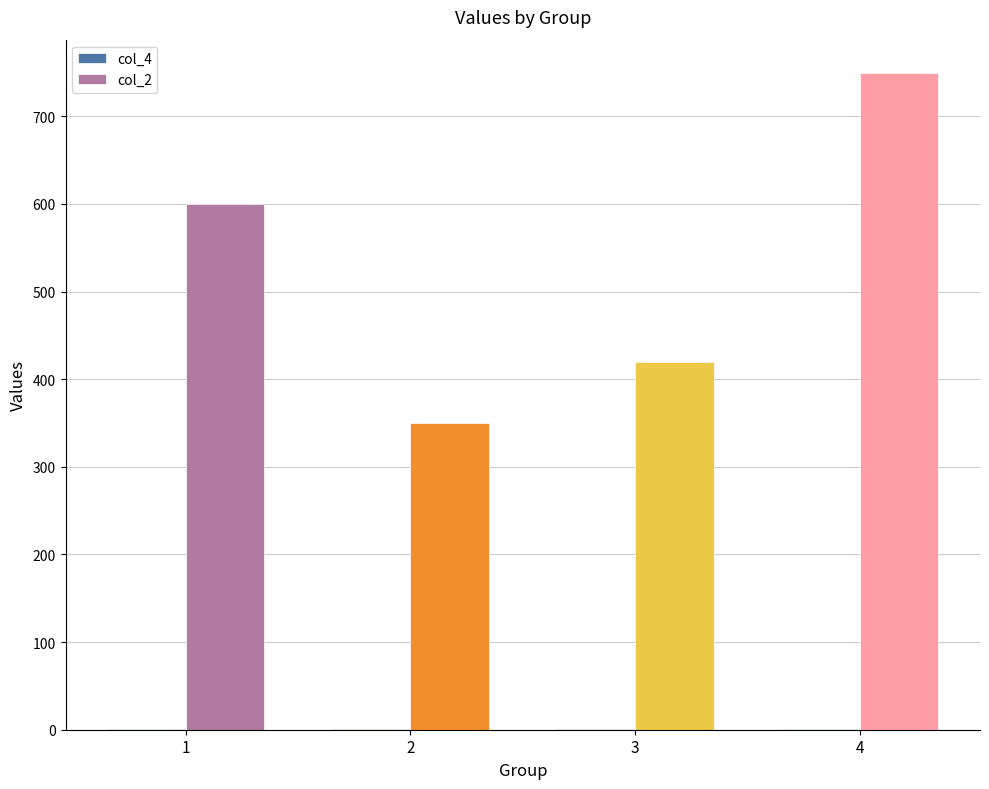

What is the maximum value shown in the chart?

750.0